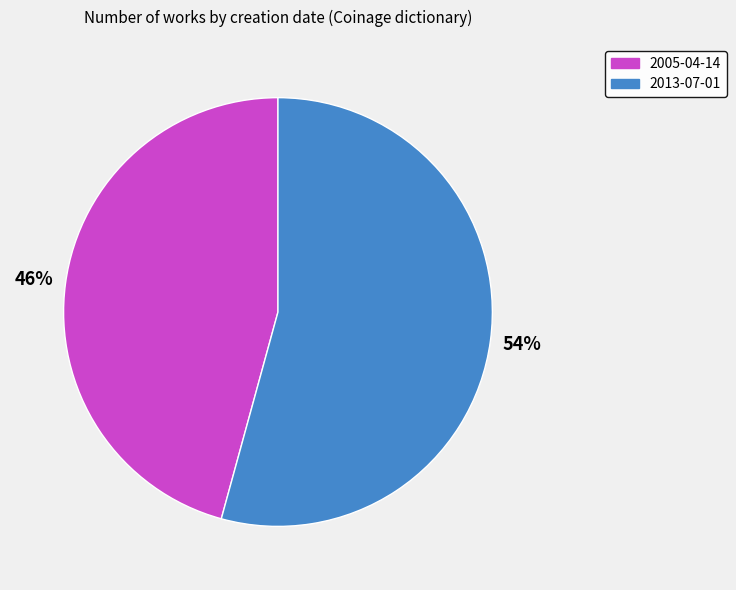

Which category accounts for the majority?

2013-07-01